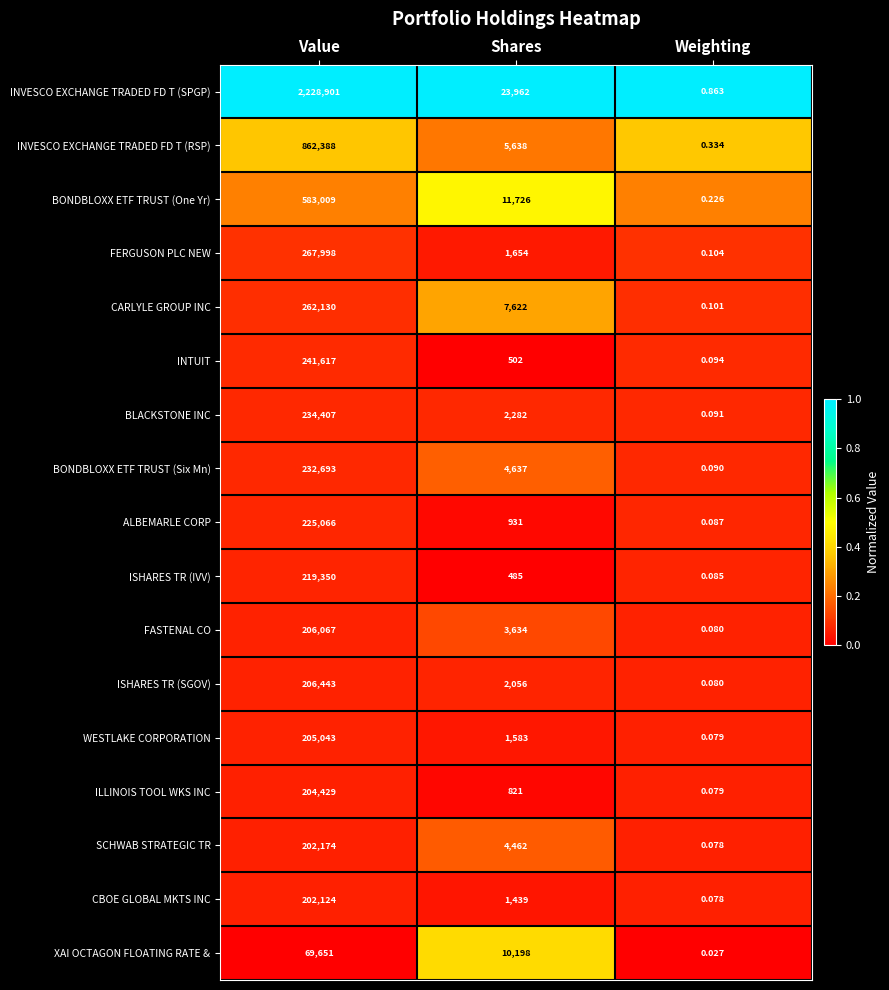

Where is BONDBLOXX ETF TRUST (Six Mn) nearest to the value 116346?

Shares